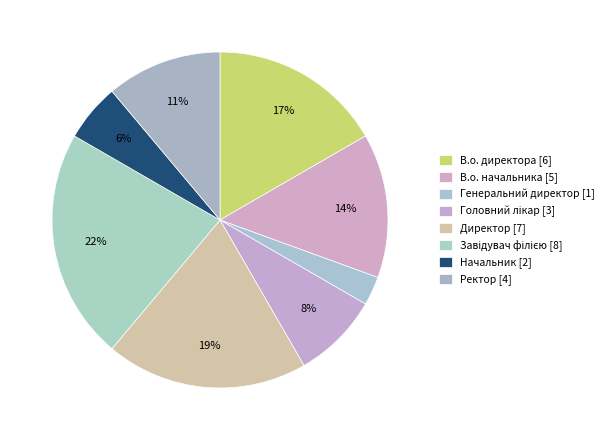

How many segments does this pie chart have?

8